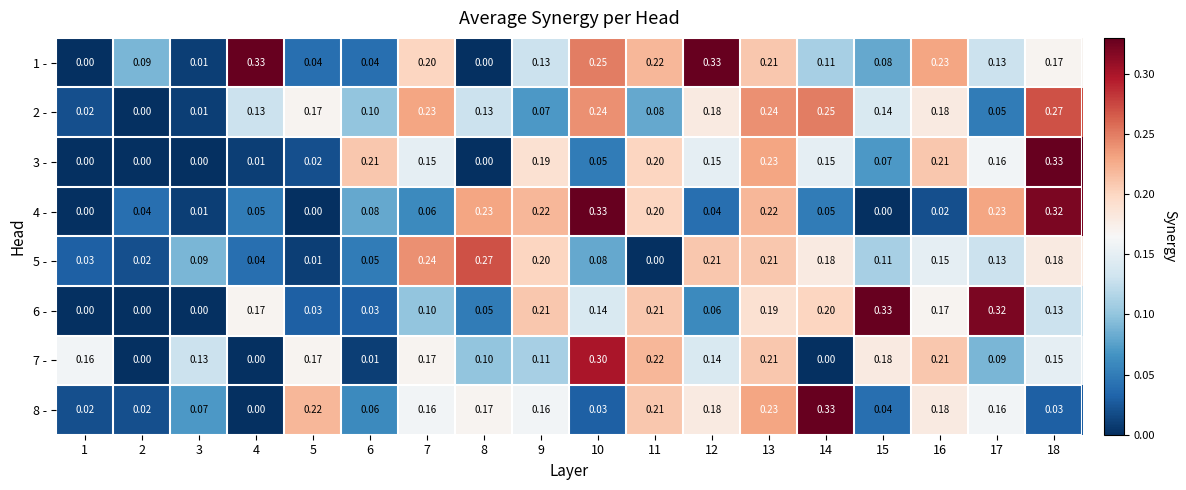

Is the value of 4 - at 18 greater than the value of 3 - at 2?

Yes